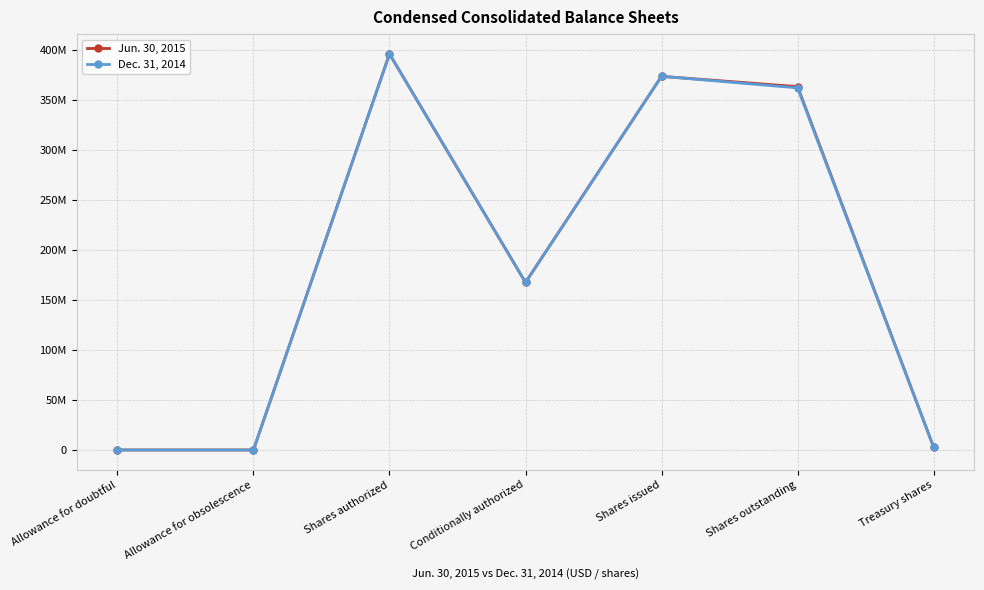

What is the label of the 4th point from the left?

Conditionally authorized